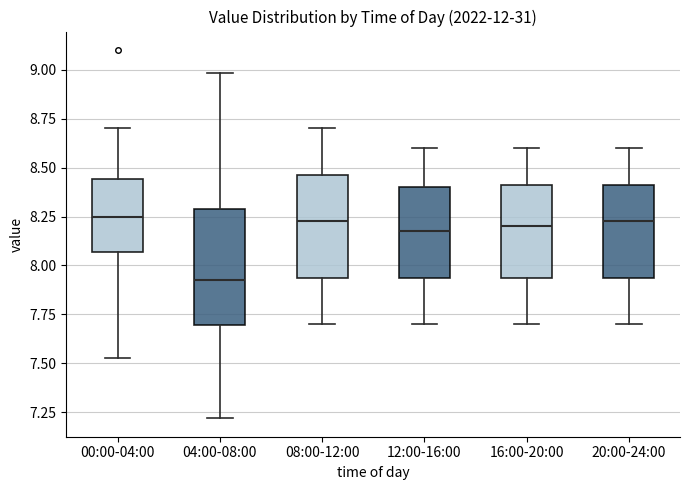

Where is the upper edge of the box for 04:00-08:00 on the y-axis? The values are not printed on the chart, so give them approximately, as read against the axis.

8.30